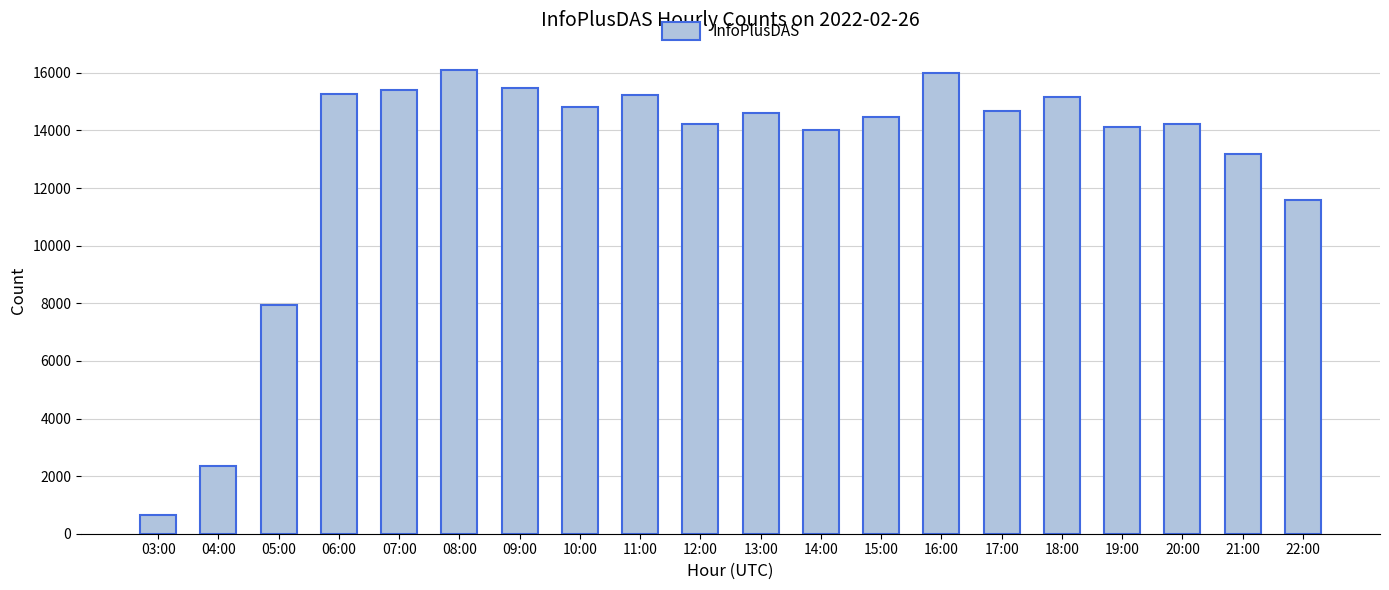

Does the chart contain stacked bars?

No